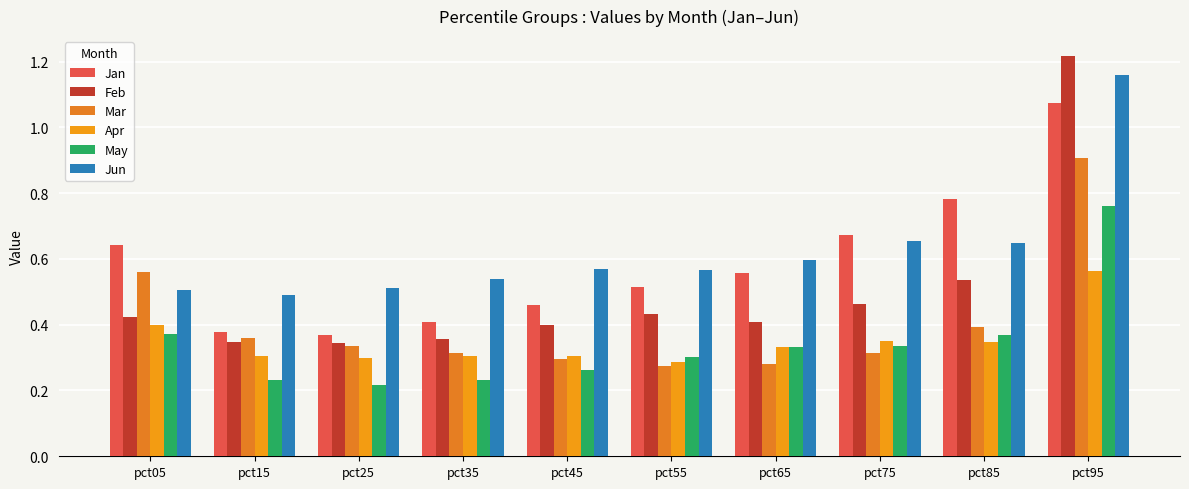

At which category does the chart reach its peak across all series?

pct95